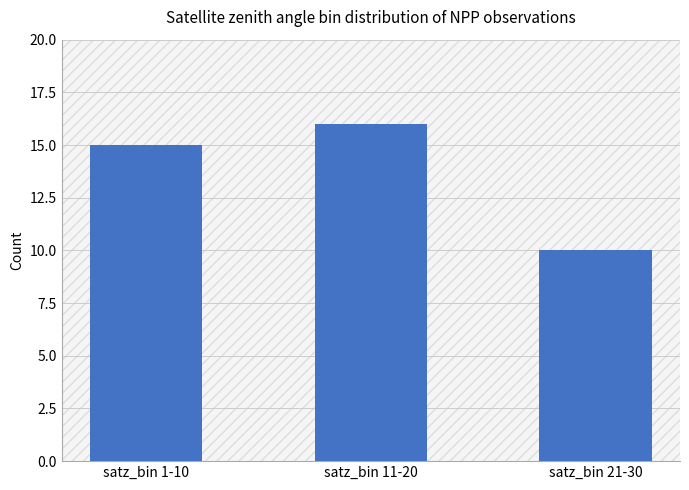

Which category has the lowest value across all series?

satz_bin 21-30